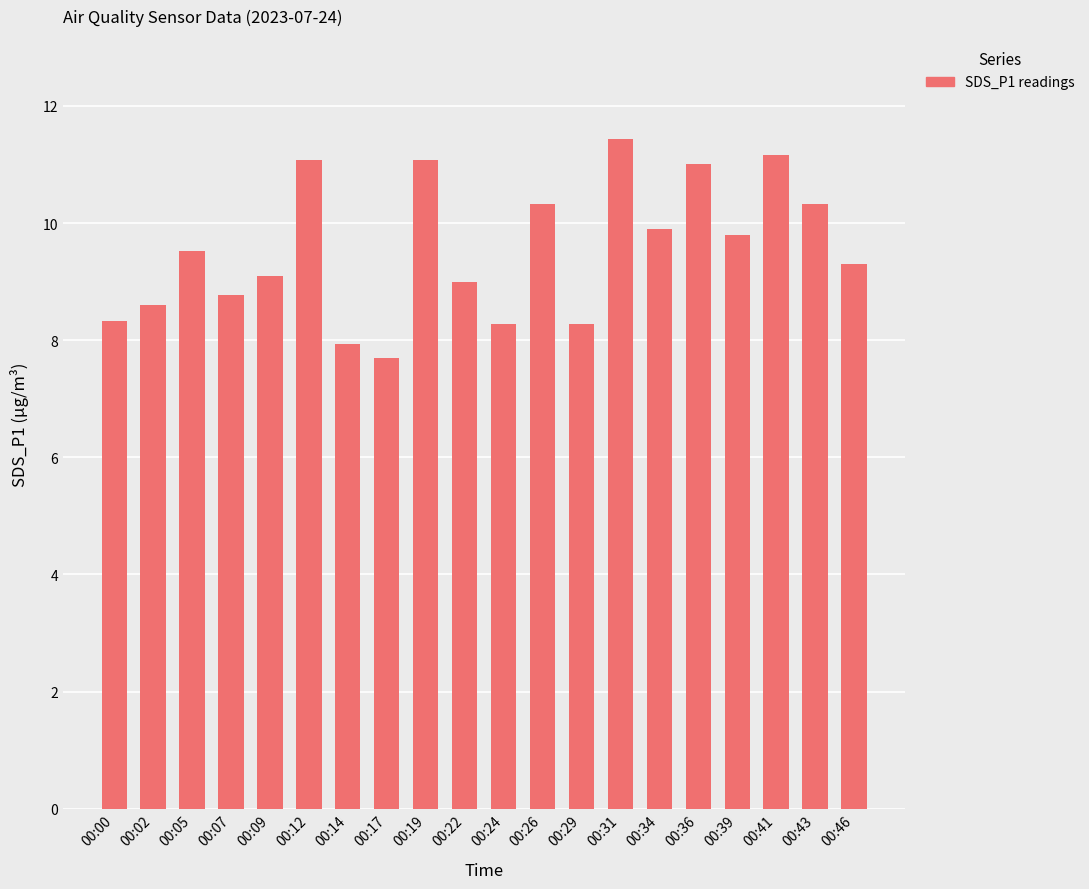

How many bars are there in total?

20